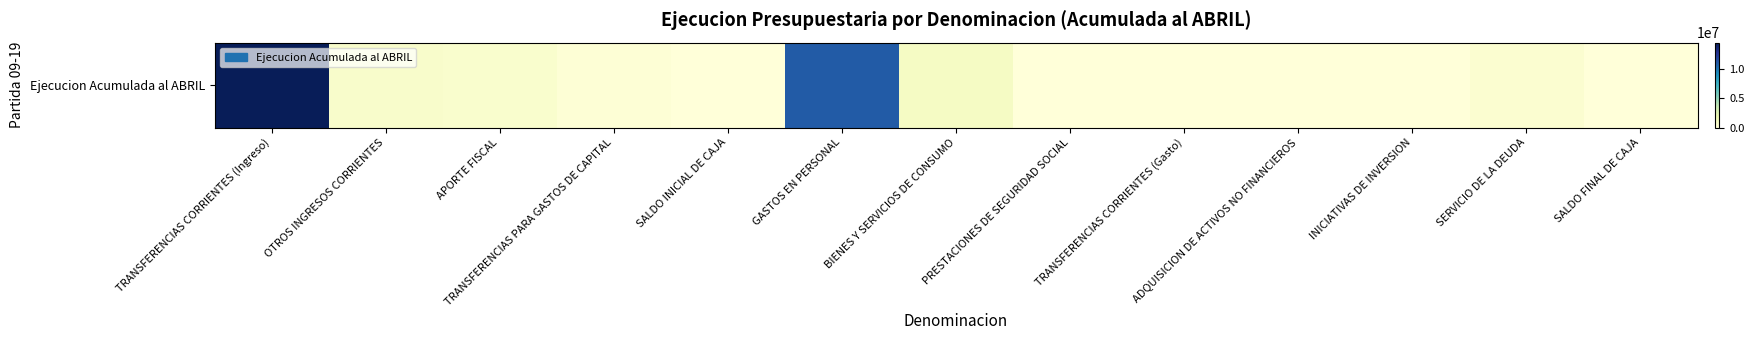

The value at TRANSFERENCIAS PARA GASTOS DE CAPITAL is 214846. True or false?

True